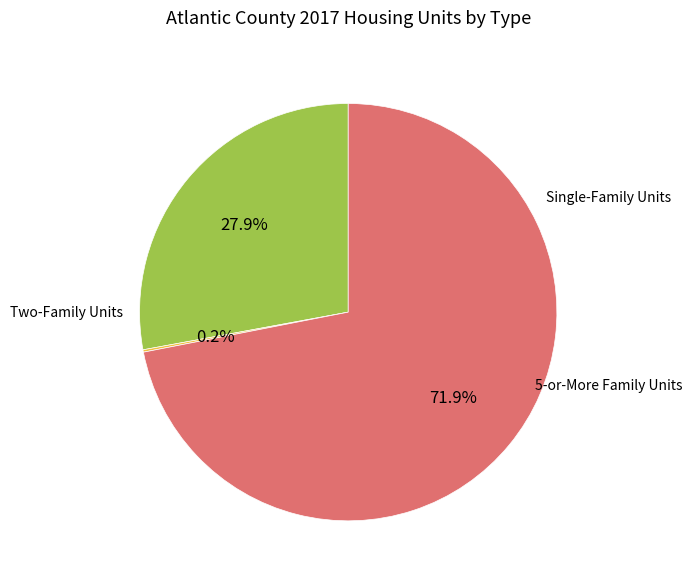

Is there a majority slice in this chart?

Yes